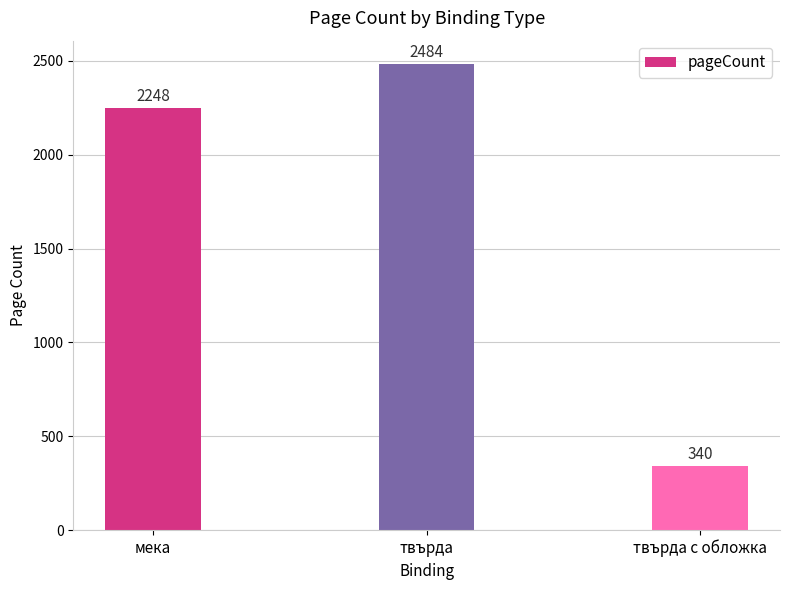

What position from the left is твърда с обложка?

3